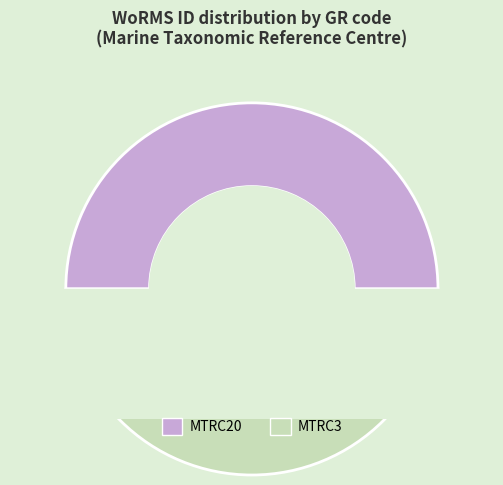

Is it true that MTRC20 is 50% of the pie?

True